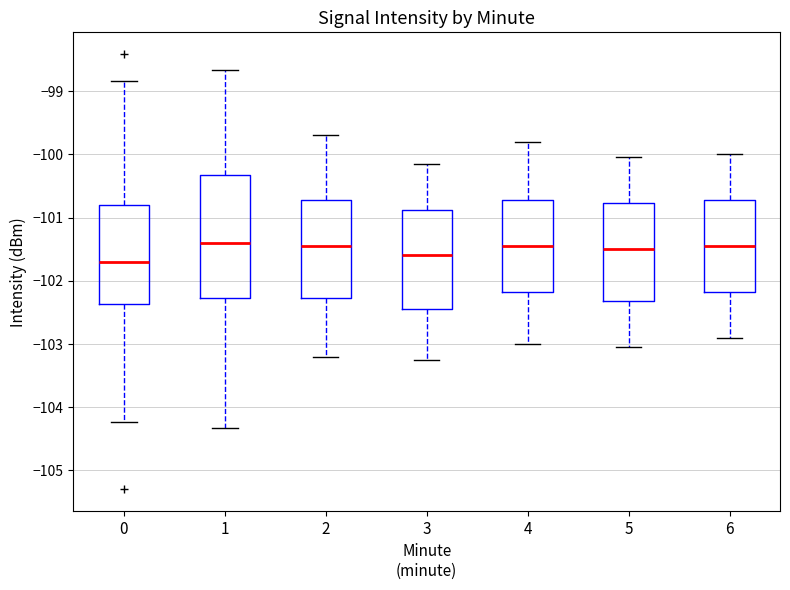

Reading left to right, read every box against the y-axis: the position of its median line, the range the box covers, and the ends of its whiskers. The values are not printed on the chart, so give them approximately, as read against the axis.

0: median -101.7, box -102.4 to -100.8, whiskers -104.2 to -98.8
1: median -101.4, box -102.3 to -100.3, whiskers -104.3 to -98.7
2: median -101.4, box -102.3 to -100.7, whiskers -103.2 to -99.7
3: median -101.6, box -102.4 to -100.9, whiskers -103.2 to -100.1
4: median -101.4, box -102.2 to -100.7, whiskers -103.0 to -99.8
5: median -101.5, box -102.3 to -100.8, whiskers -103.0 to -100.0
6: median -101.4, box -102.2 to -100.7, whiskers -102.9 to -100.0